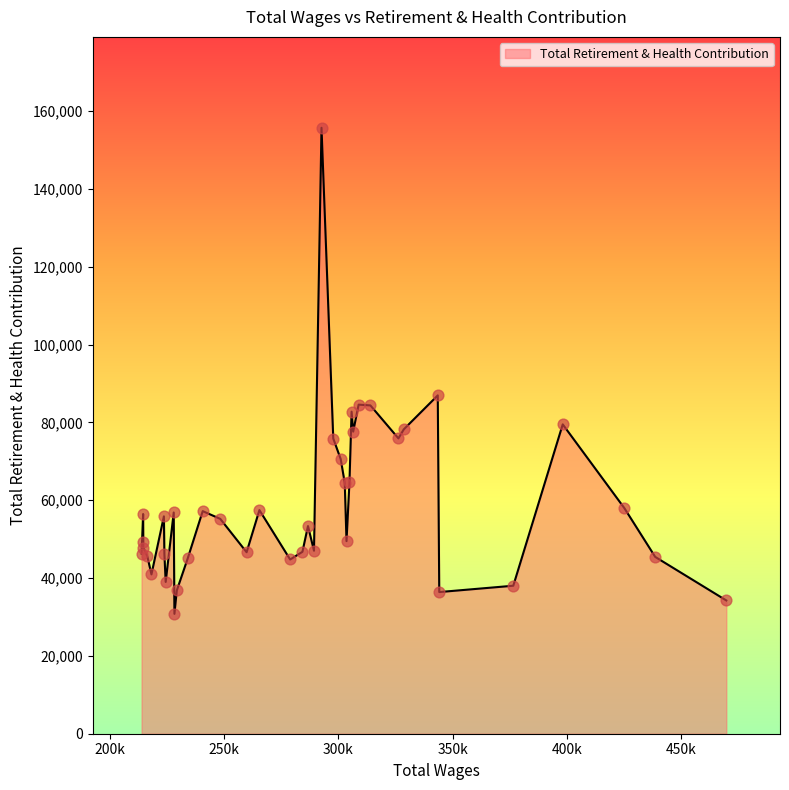

What is the difference between the maximum and minimum values?

124932.1